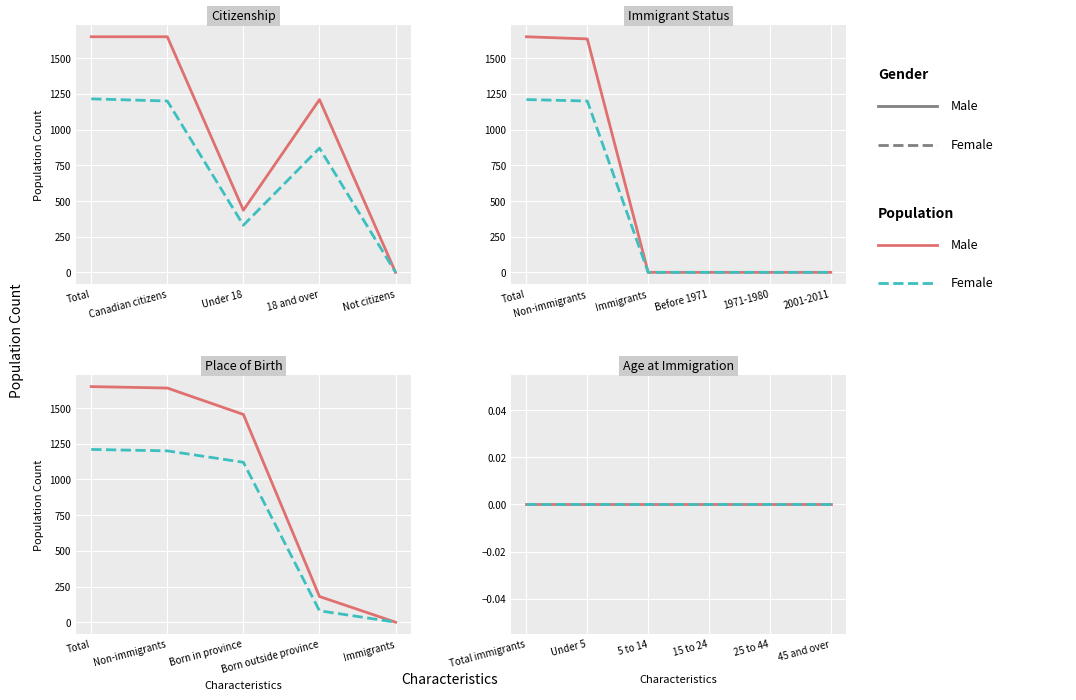

True or false: Female and Male intersect in this chart.

False